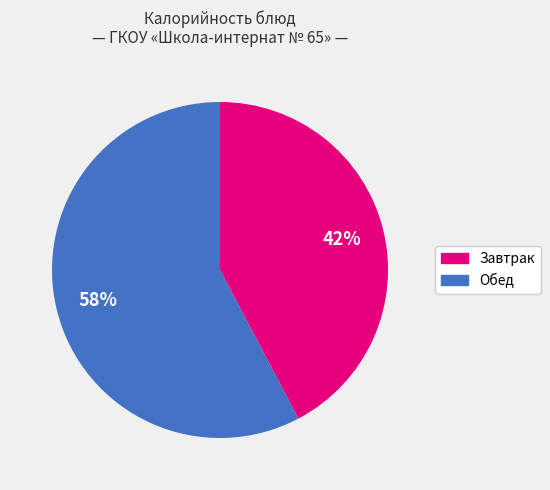

To the nearest percent, what is the average slice percentage?

50%